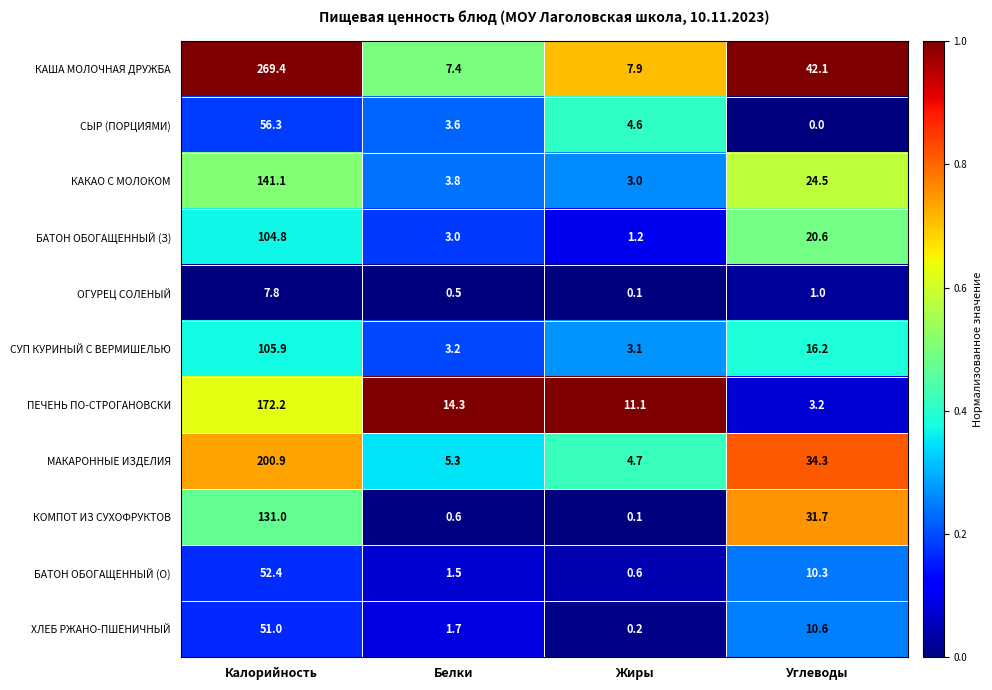

At which label is КАКАО С МОЛОКОМ closest to 72?

Углеводы